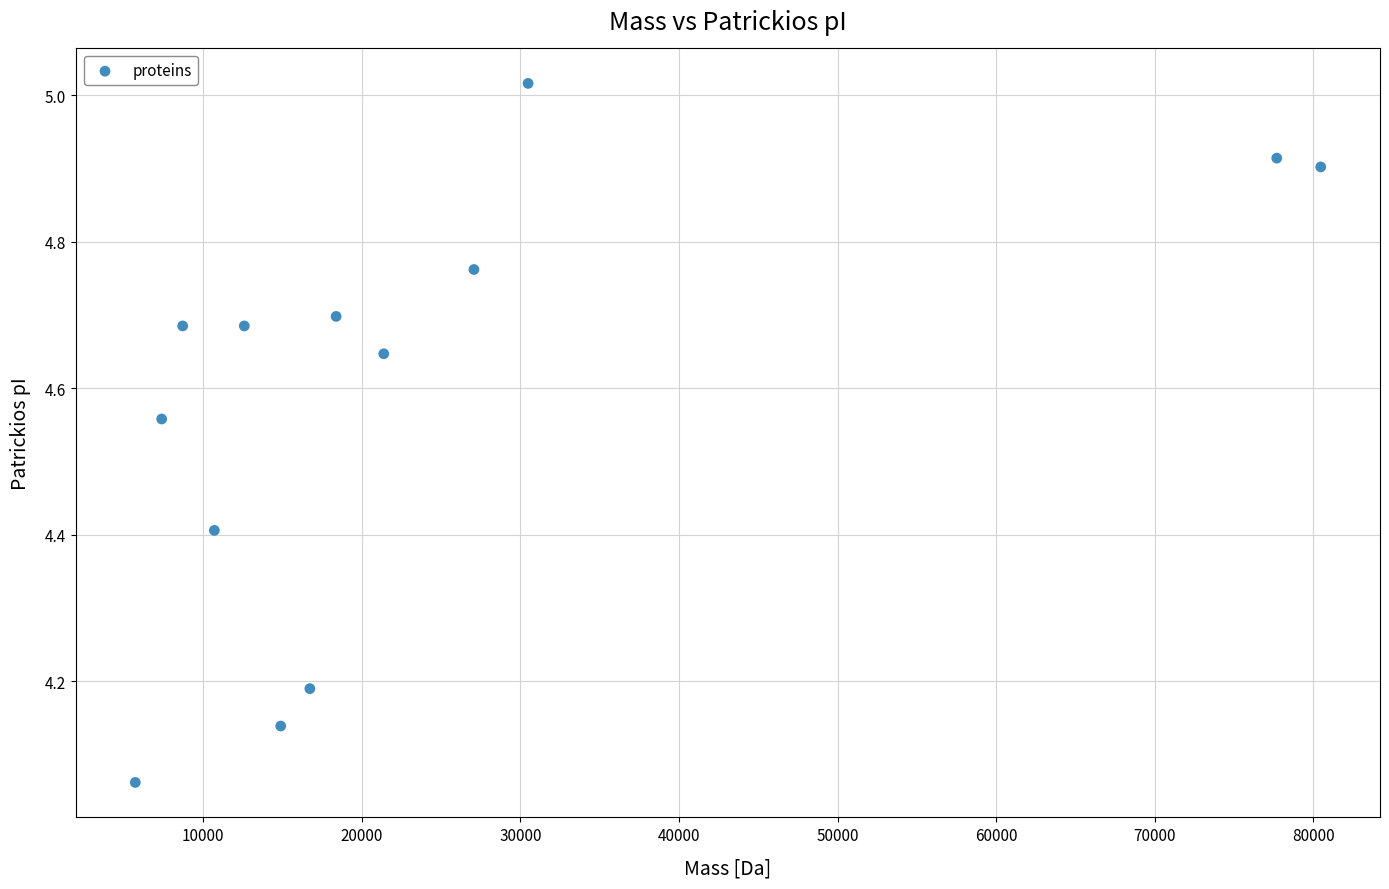

What is the range of Y values (max minus min)?

1.0